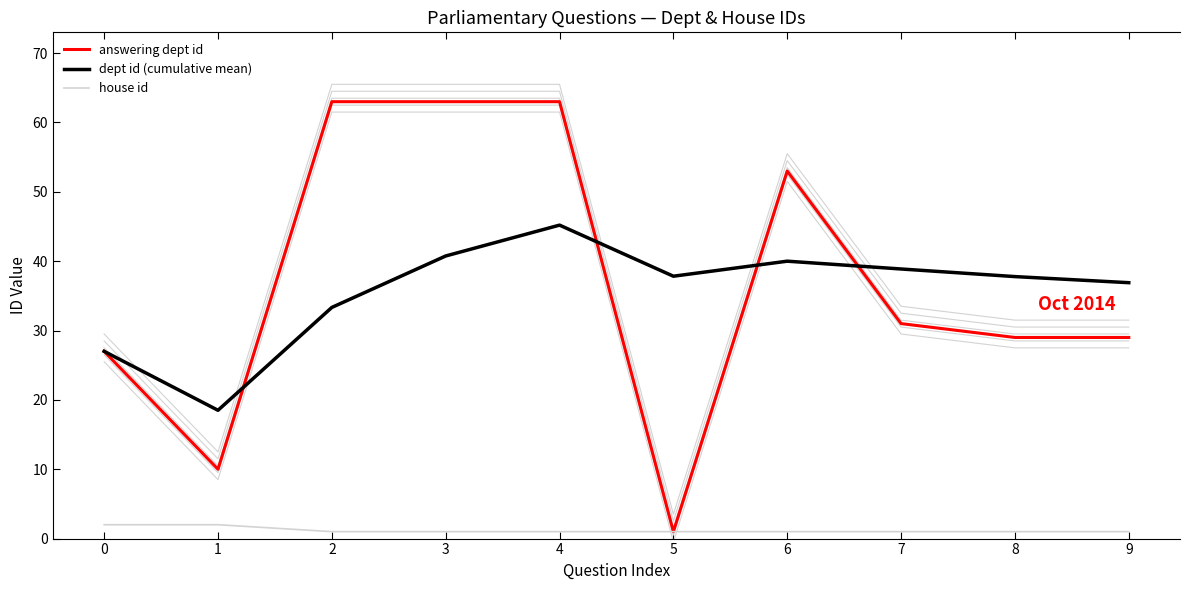

Does the chart display data point markers on the line(s)?

No